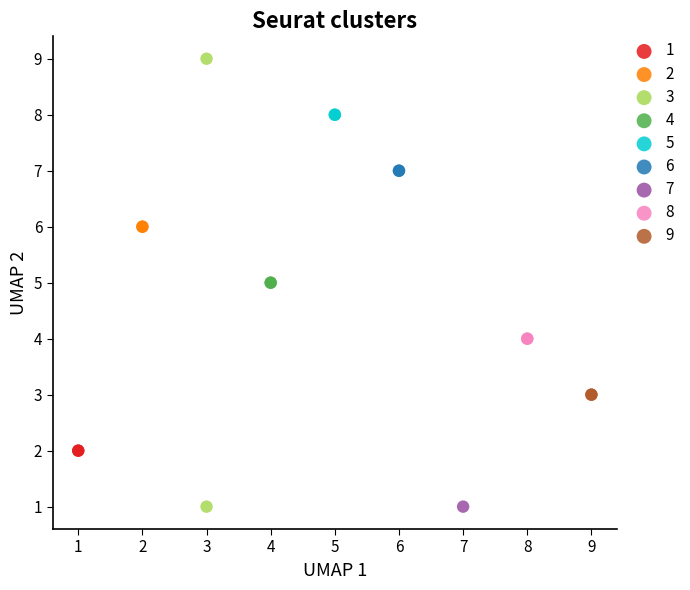

Which series reaches the maximum Y coordinate?

3